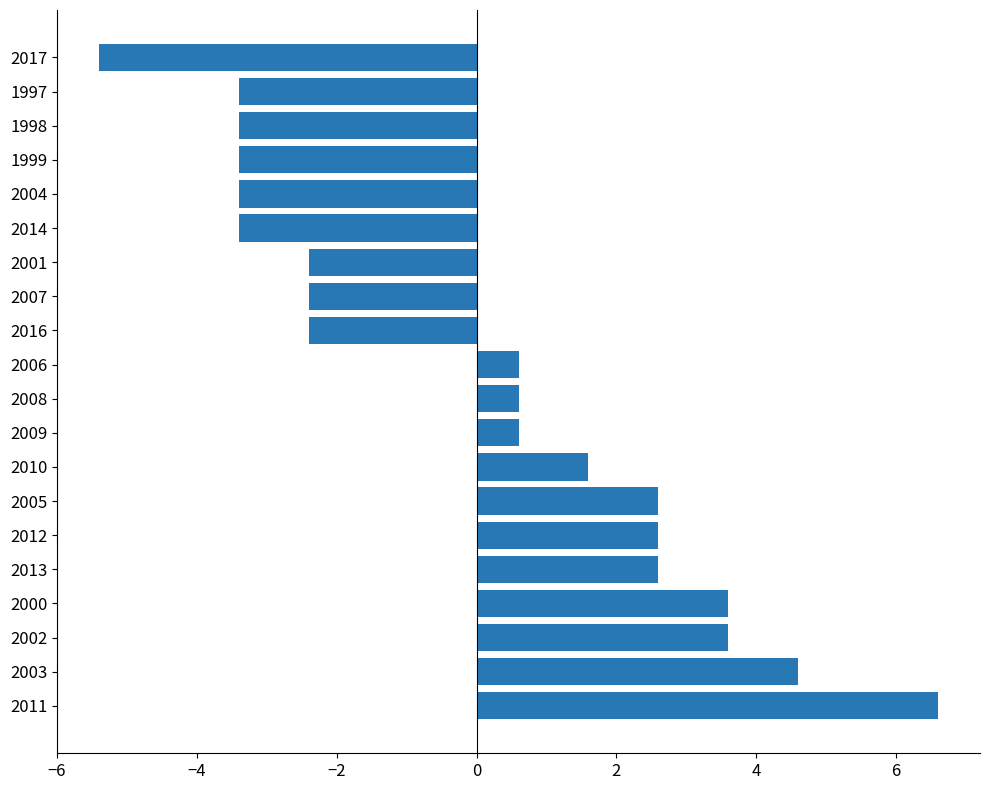

How many distinct data groups are displayed?

1